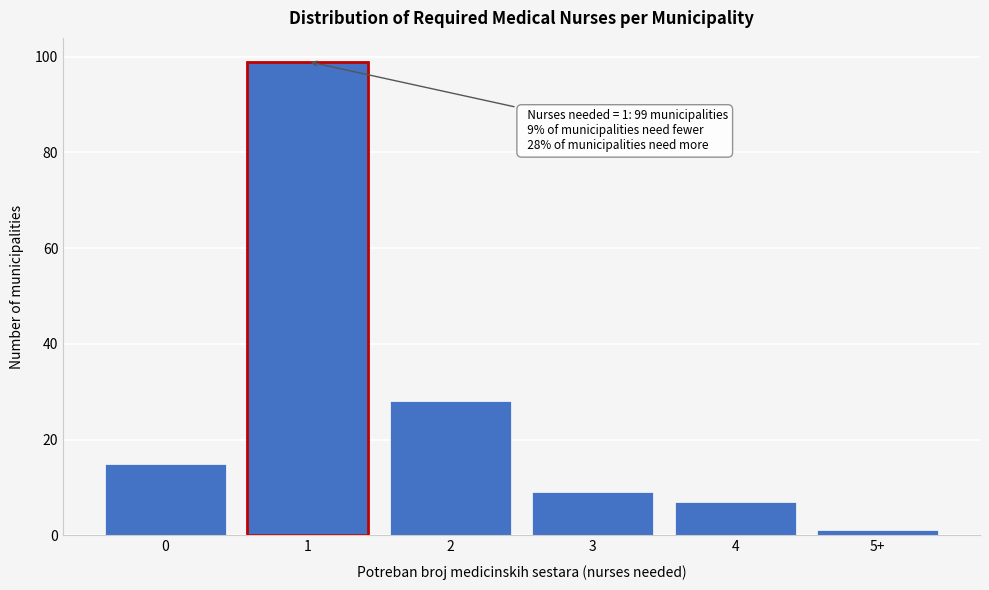

Reading left to right, extract all data points from this chart.

15	99	28	9	7	1